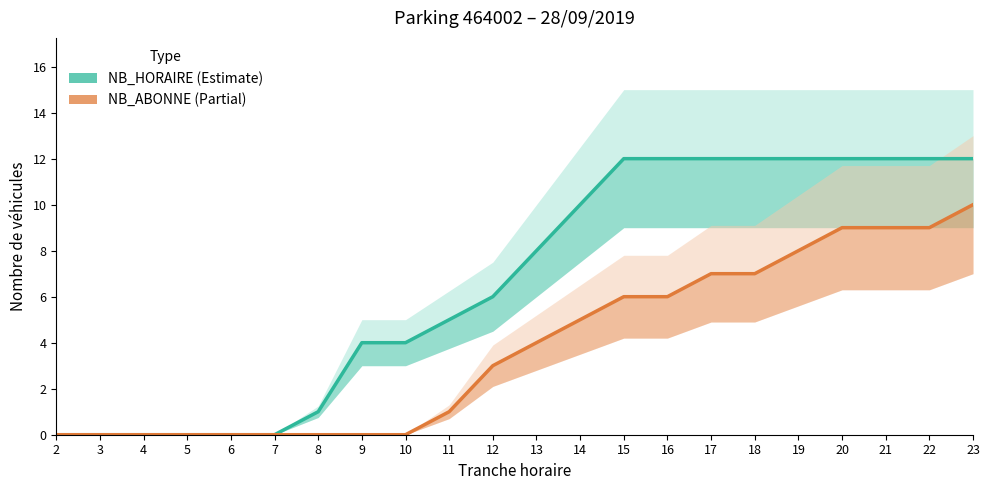

How many series are shown in this chart?

2